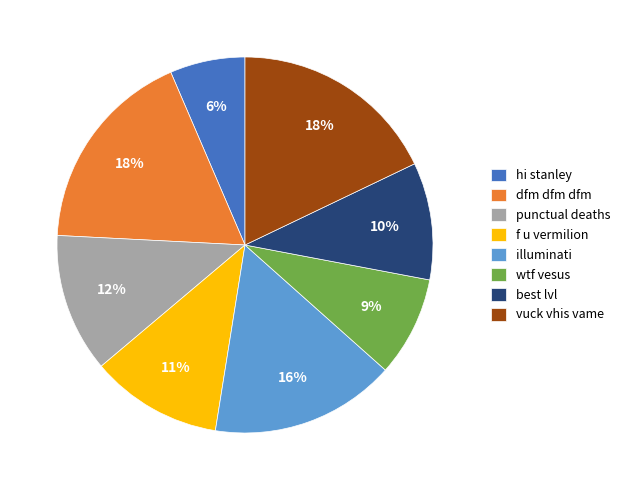

Is the sum of vuck vhis vame and hi stanley greater than half?

No